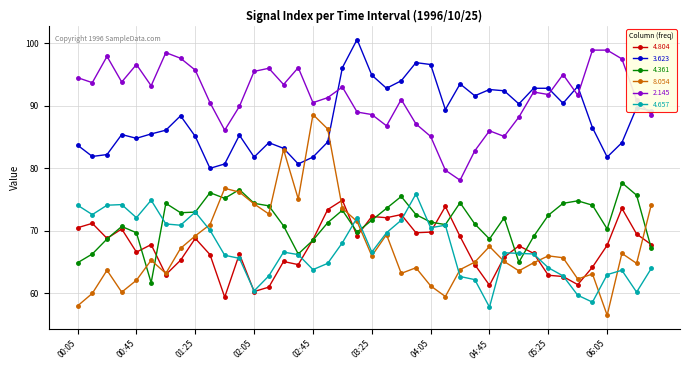

How many data points in 4.361 are less than 72?

20